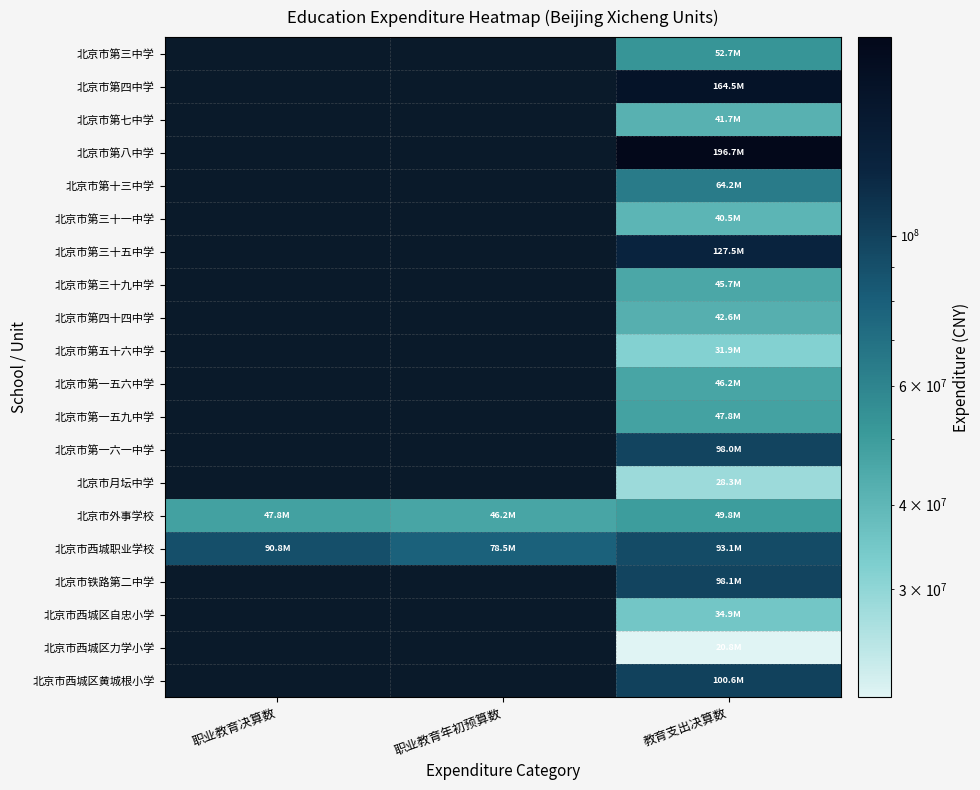

Is it true that 北京市第八中学 equals 81296878.7 at 教育支出决算数?

False